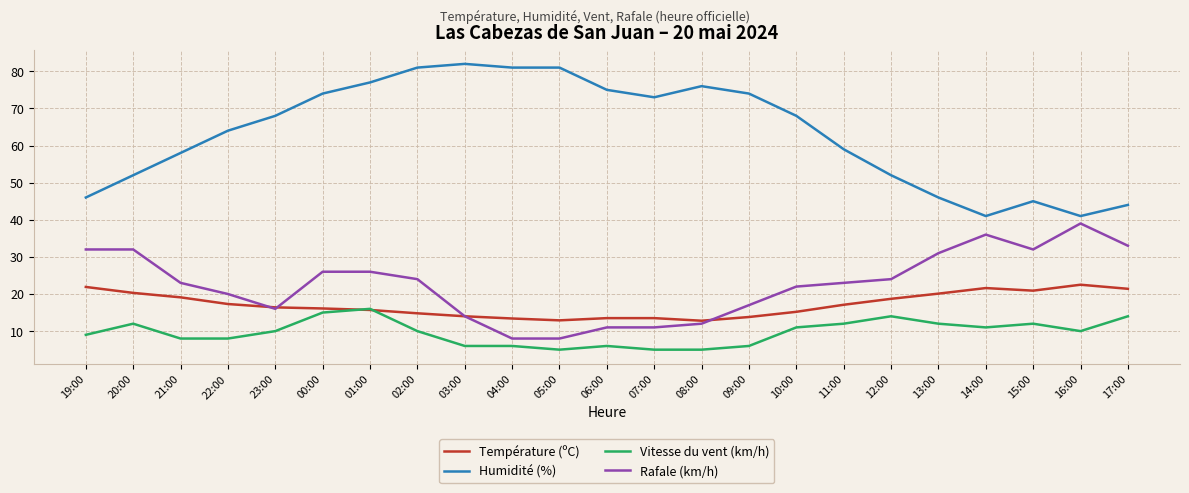

Which series changed the most between 21:00 and 04:00?

Humidité (%)